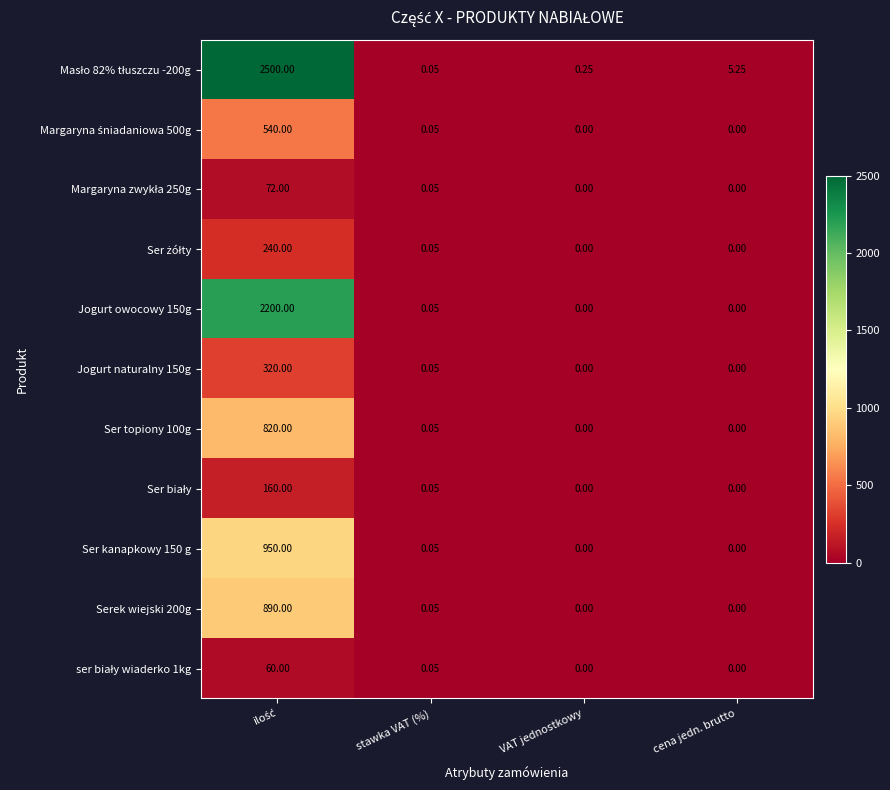

At how many categories does at least one series exceed 143?

1